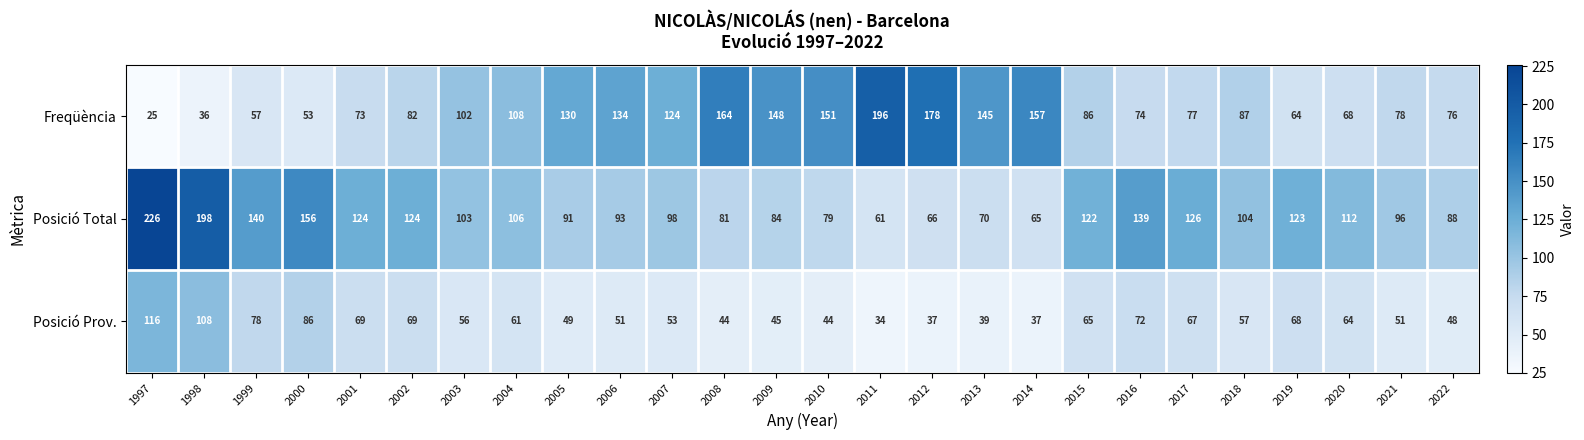

What is the total value across all series at 1998?

342